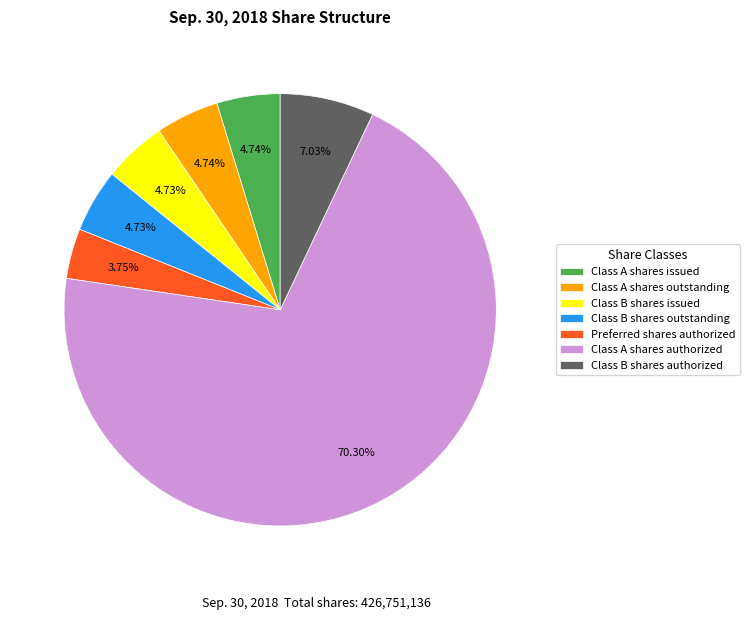

What is the total percentage of Class A shares outstanding and Class B shares outstanding?

9.5%